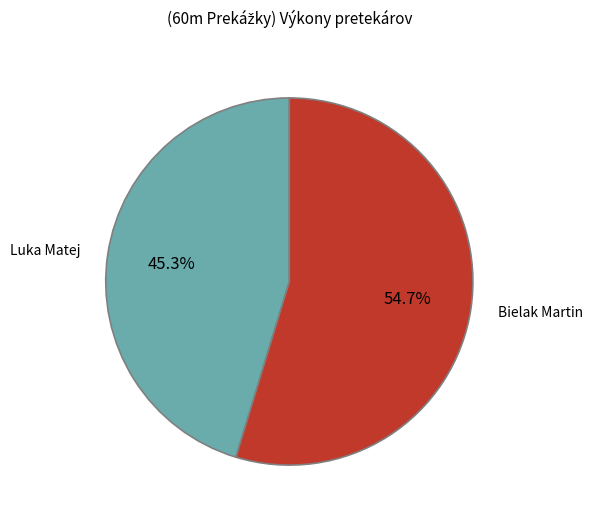

Is there a majority slice in this chart?

Yes